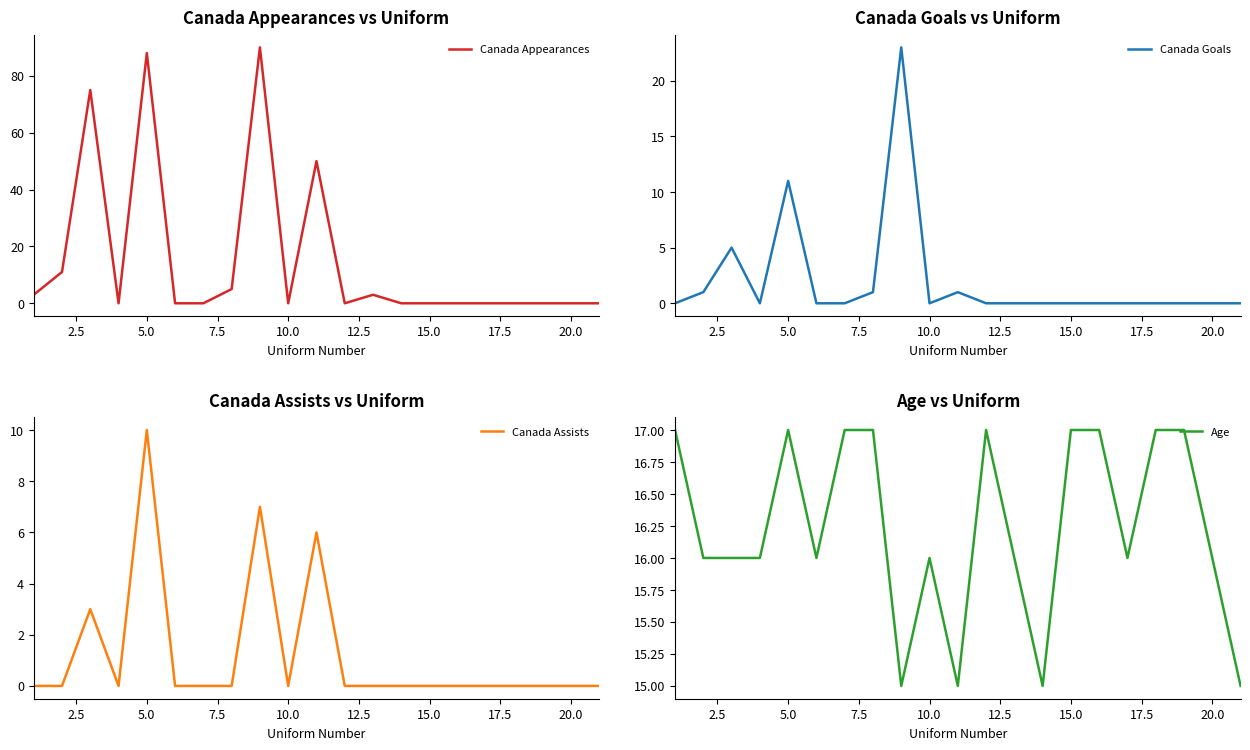

Which series has the largest total across all categories?

Age